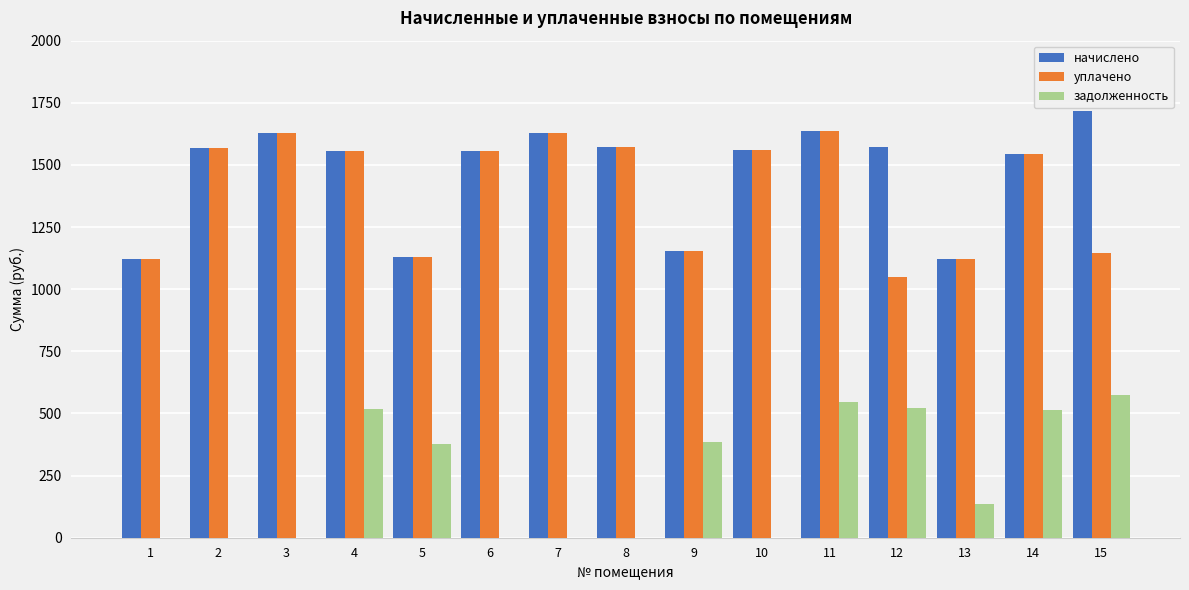

What is the greatest value displayed?

1718.1